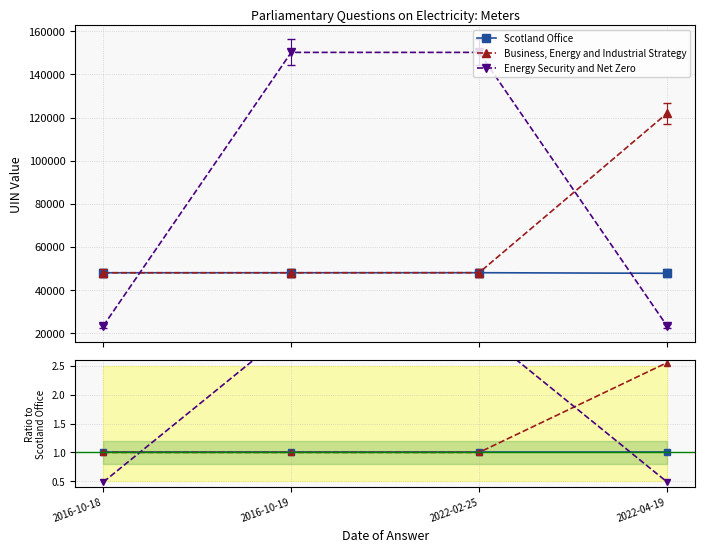

The value of Business, Energy and Industrial Strategy at 2016-10-19 is 1.0. True or false?

True